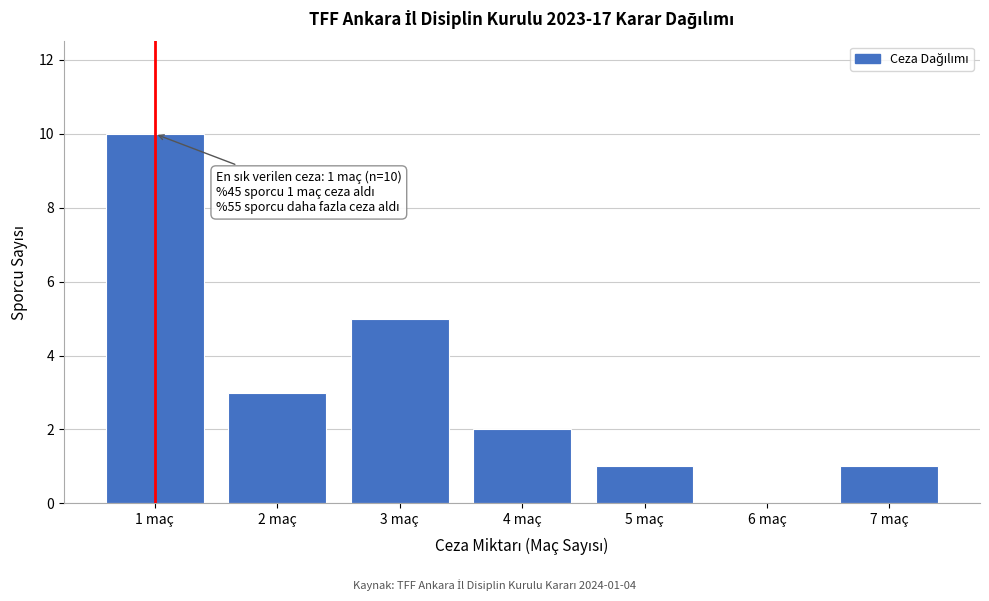

Reading left to right, extract all data points from this chart.

1 maç=10	2 maç=3	3 maç=5	4 maç=2	5 maç=1	6 maç=0	7 maç=1